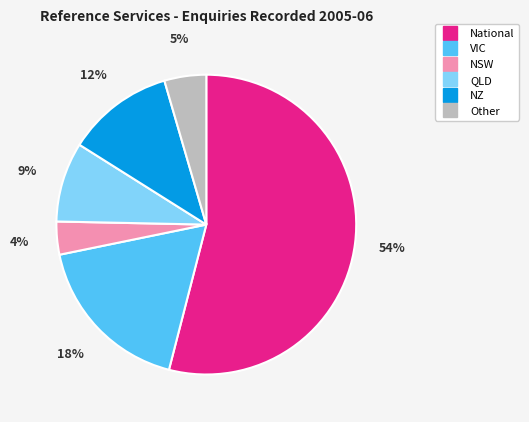

Does any single category account for the majority?

Yes